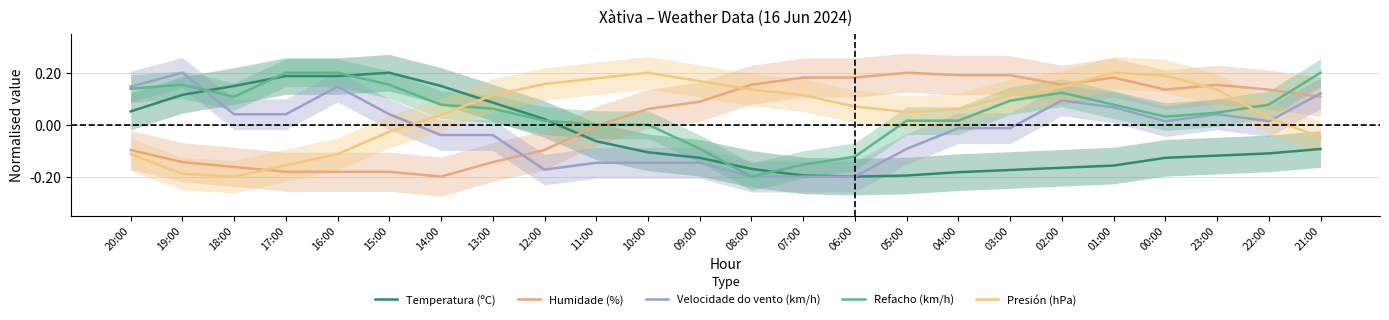

Which series changed the most between 03:00 and 01:00?

Presión (hPa)